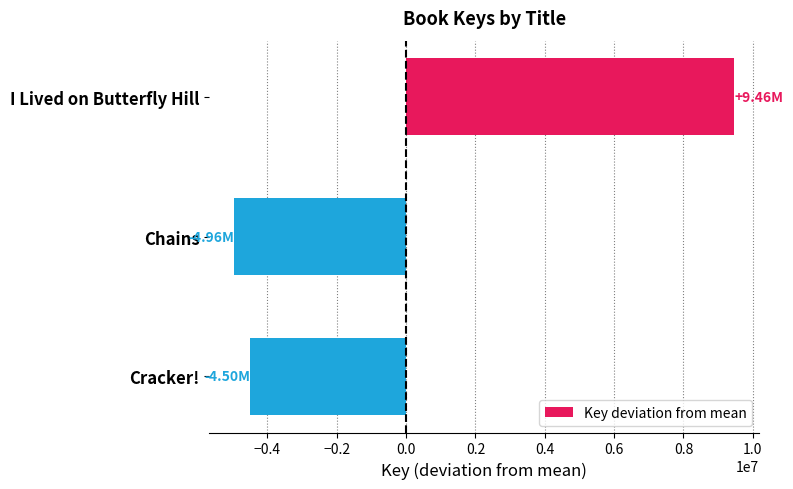

How many values exceed -4502006?

1